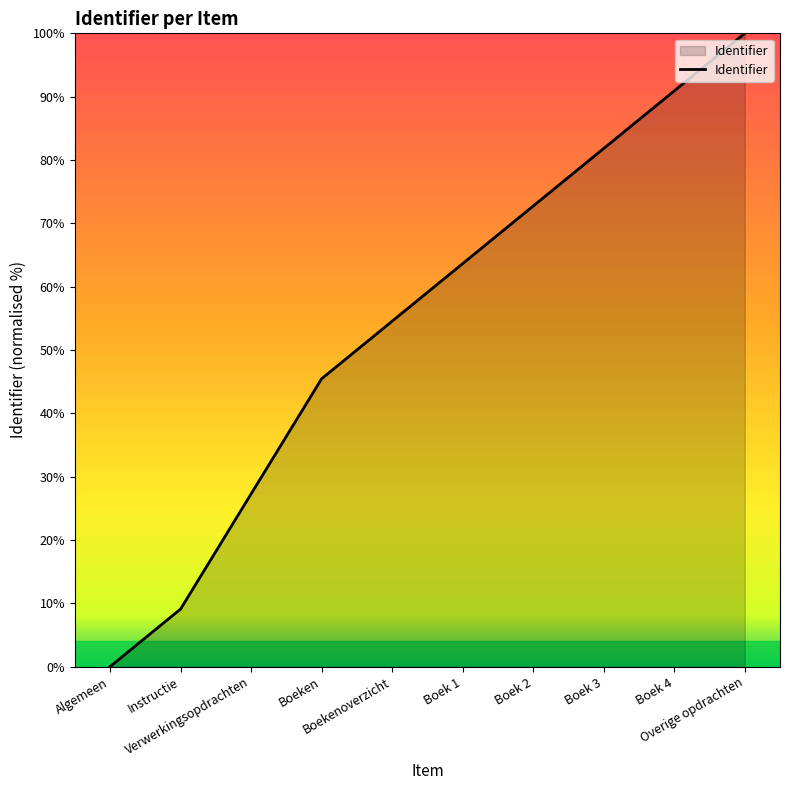

Read the value at Boek 1.

63.6